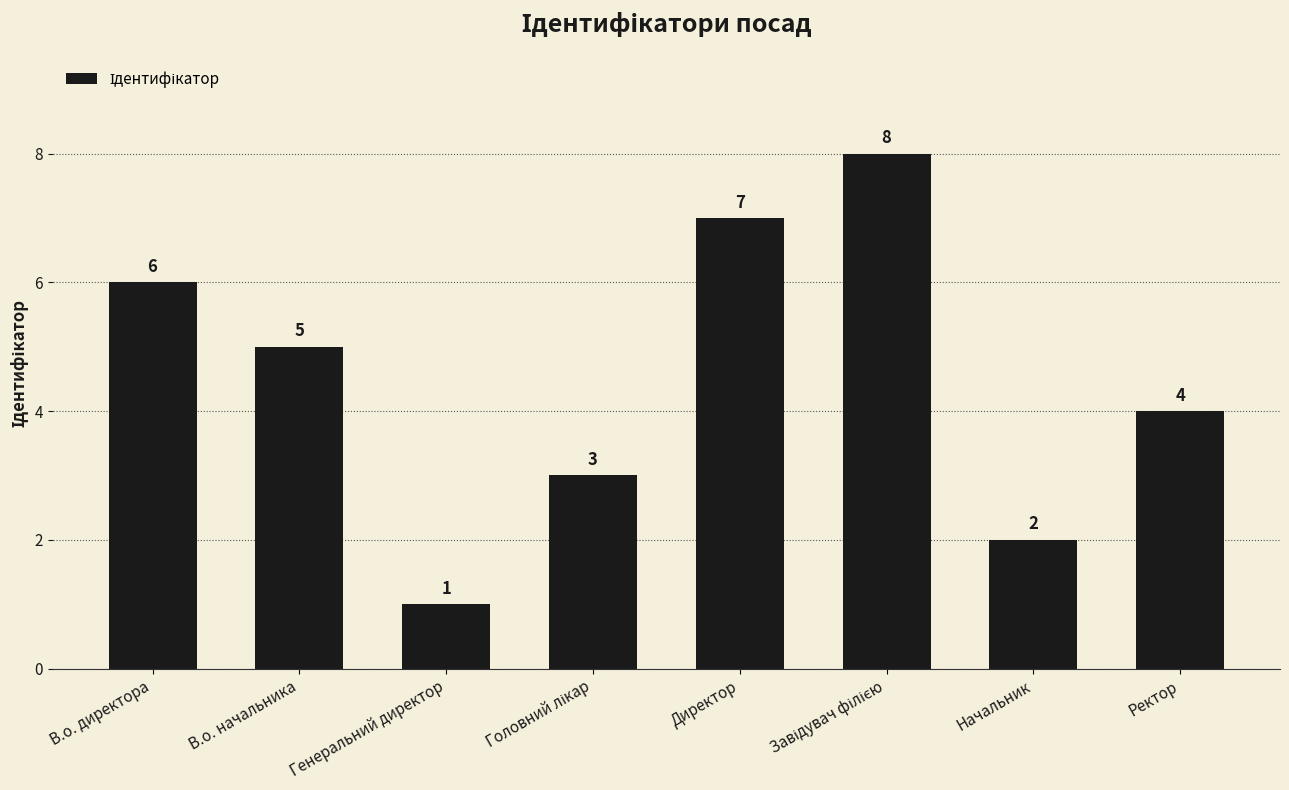

The chart shows a value of 10 at В.о. директора. True or false?

False